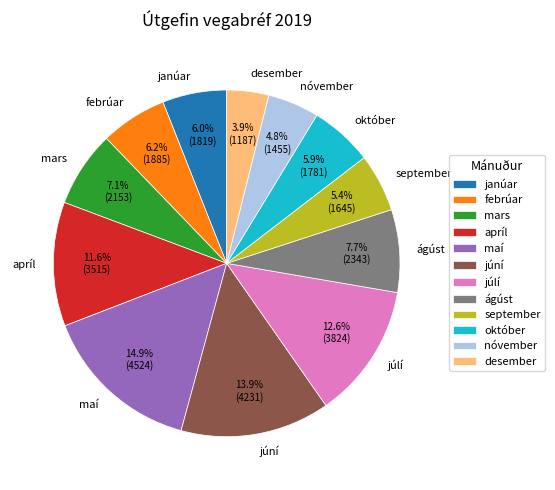

What is the ratio of the value at október to the value at ágúst?

0.8